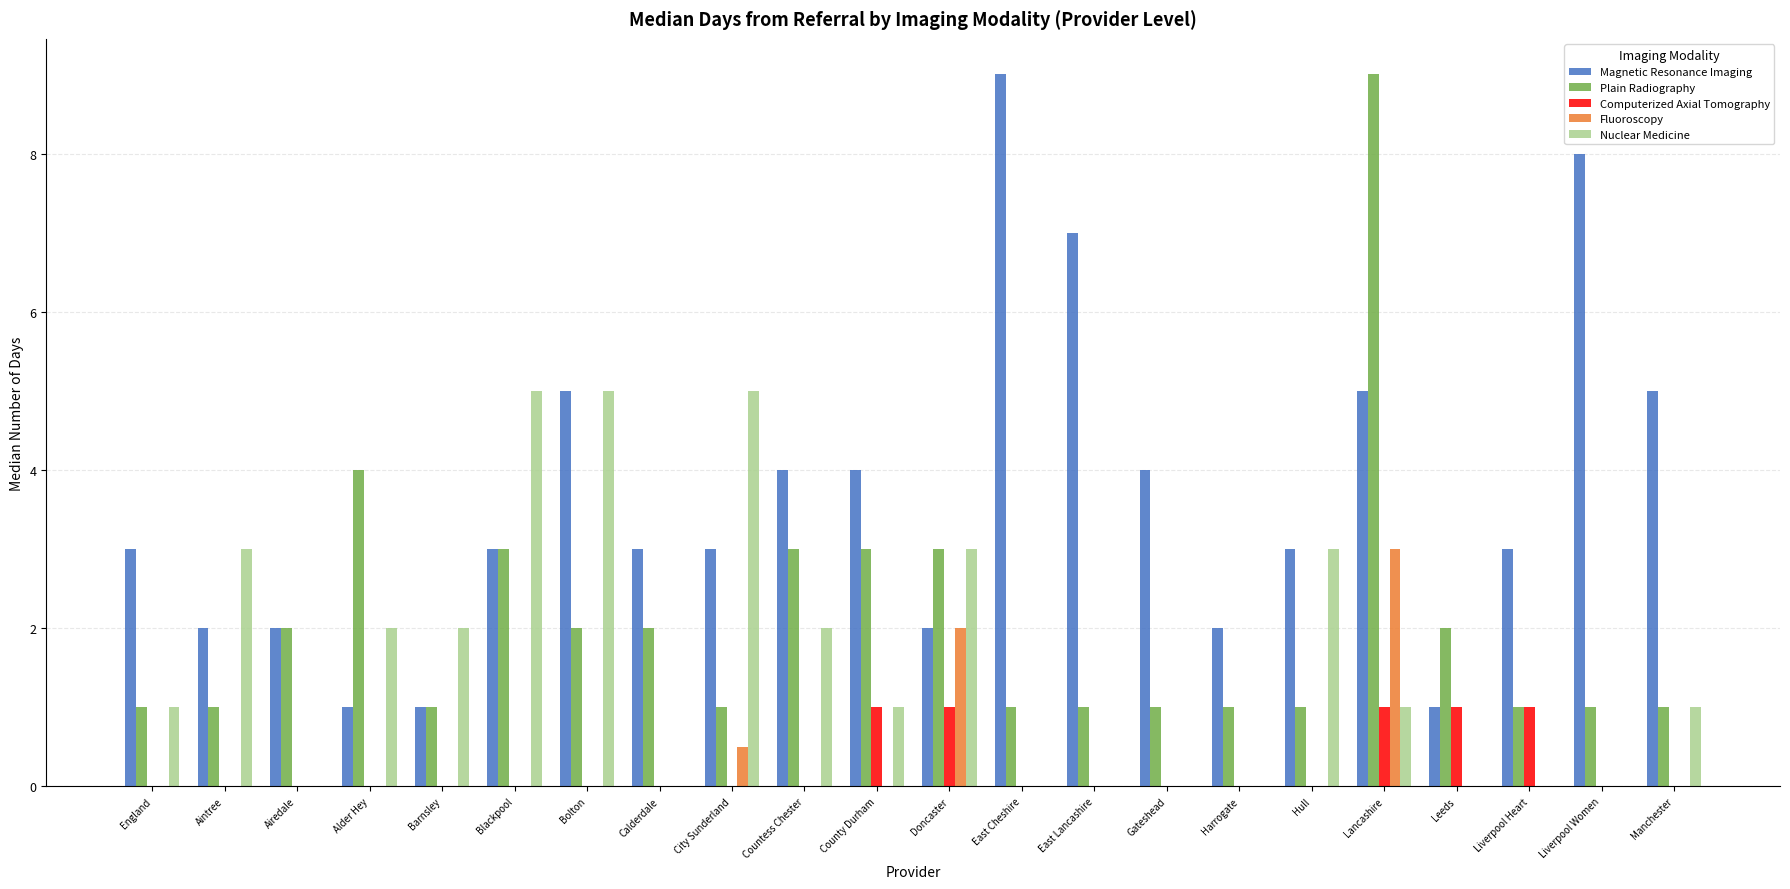

The value of Nuclear Medicine at Barnsley is 3.1. True or false?

False